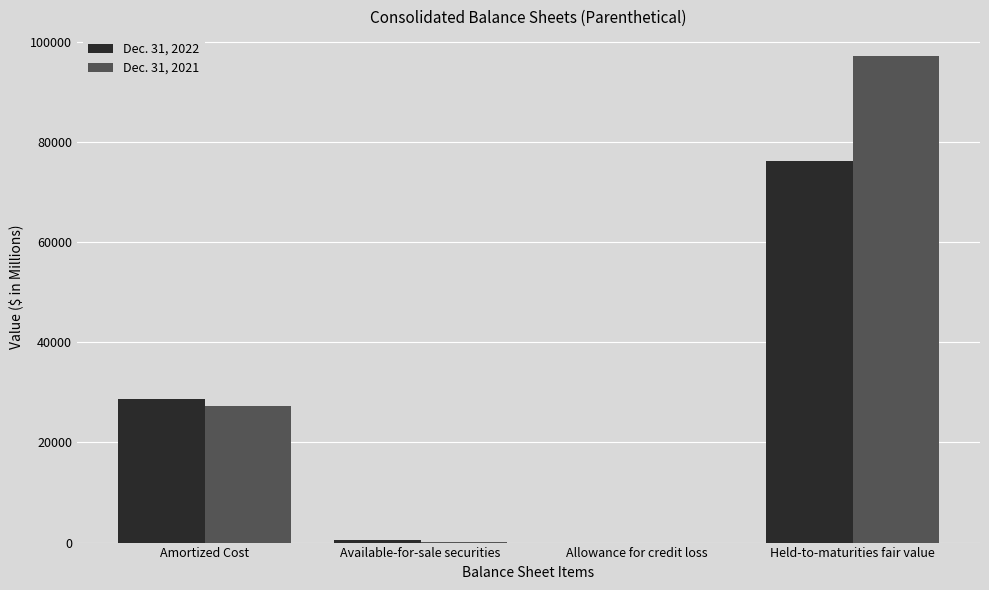

Which series changed the most between Amortized Cost and Held-to-maturities fair value?

Dec. 31, 2021